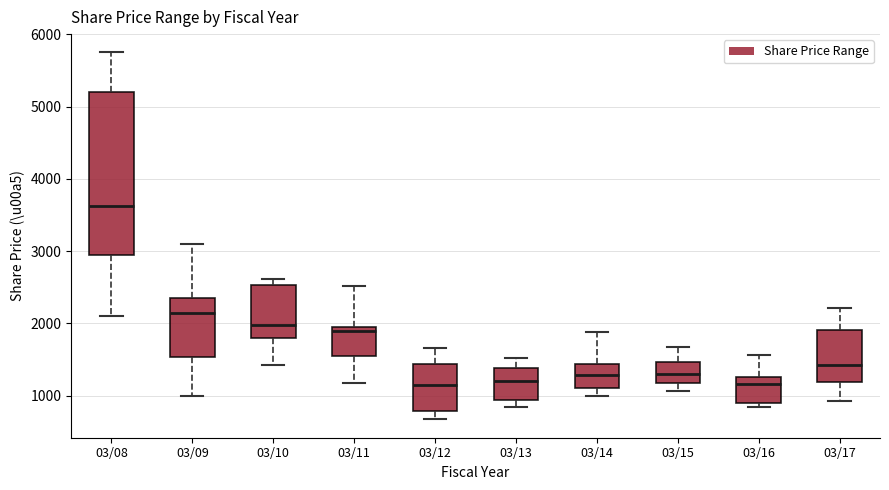

Reading left to right, read every box against the y-axis: the position of its median line, the range the box covers, and the ends of its whiskers. The values are not printed on the chart, so give them approximately, as read against the axis.

03/08: median 3600, box 2900 to 5200, whiskers 2100 to 5800
03/09: median 2100, box 1500 to 2300, whiskers 1000 to 3100
03/10: median 2000, box 1800 to 2500, whiskers 1400 to 2600
03/11: median 1900 (just below the box's upper edge), box 1500 to 1900, whiskers 1200 to 2500
03/12: median 1100, box 800 to 1400, whiskers 700 to 1700
03/13: median 1200, box 900 to 1400, whiskers 800 to 1500
03/14: median 1300, box 1100 to 1400, whiskers 1000 to 1900
03/15: median 1300, box 1200 to 1500, whiskers 1100 to 1700
03/16: median 1200, box 900 to 1300, whiskers 800 to 1600
03/17: median 1400, box 1200 to 1900, whiskers 900 to 2200